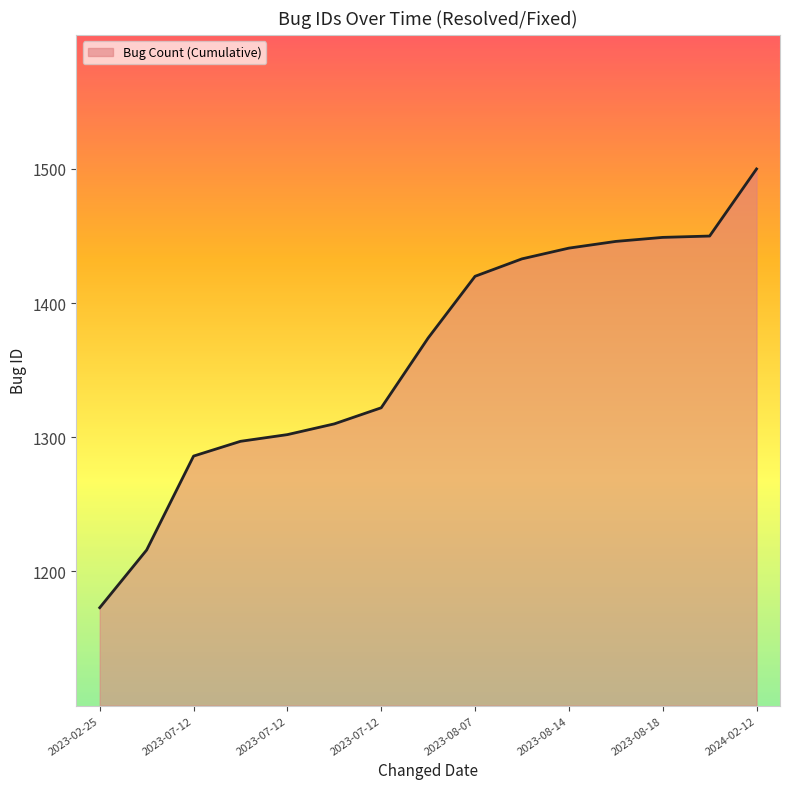

What is the difference between the maximum and minimum values?

327